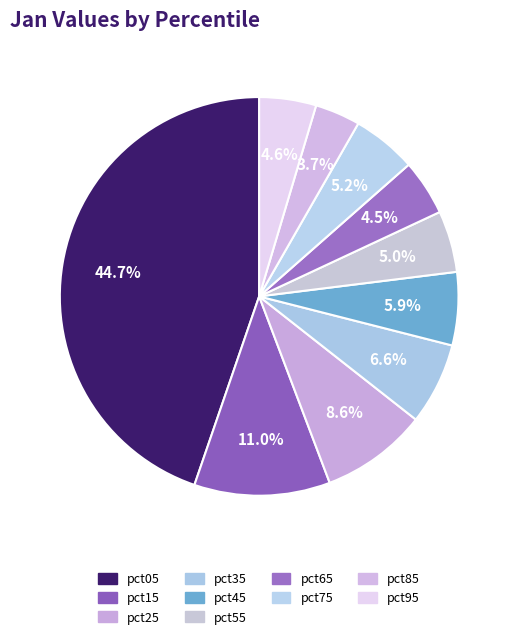

Count the number of slices in the pie.

10